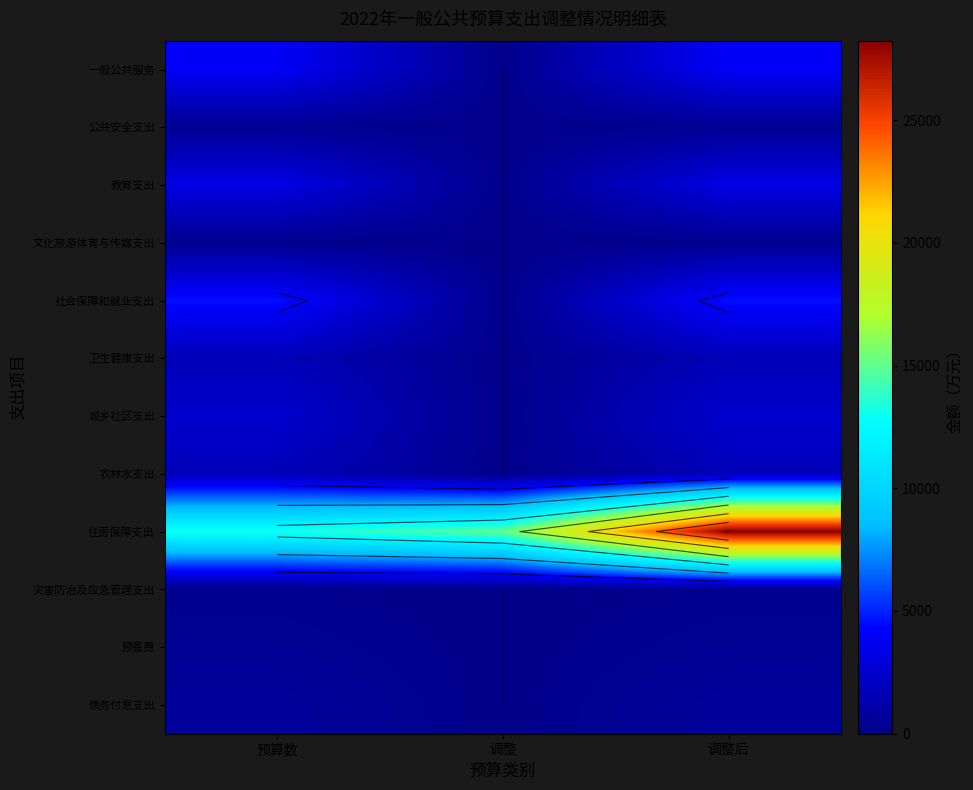

List the labels in order of 教育支出 value, smallest first.

调整, 预算数, 调整后